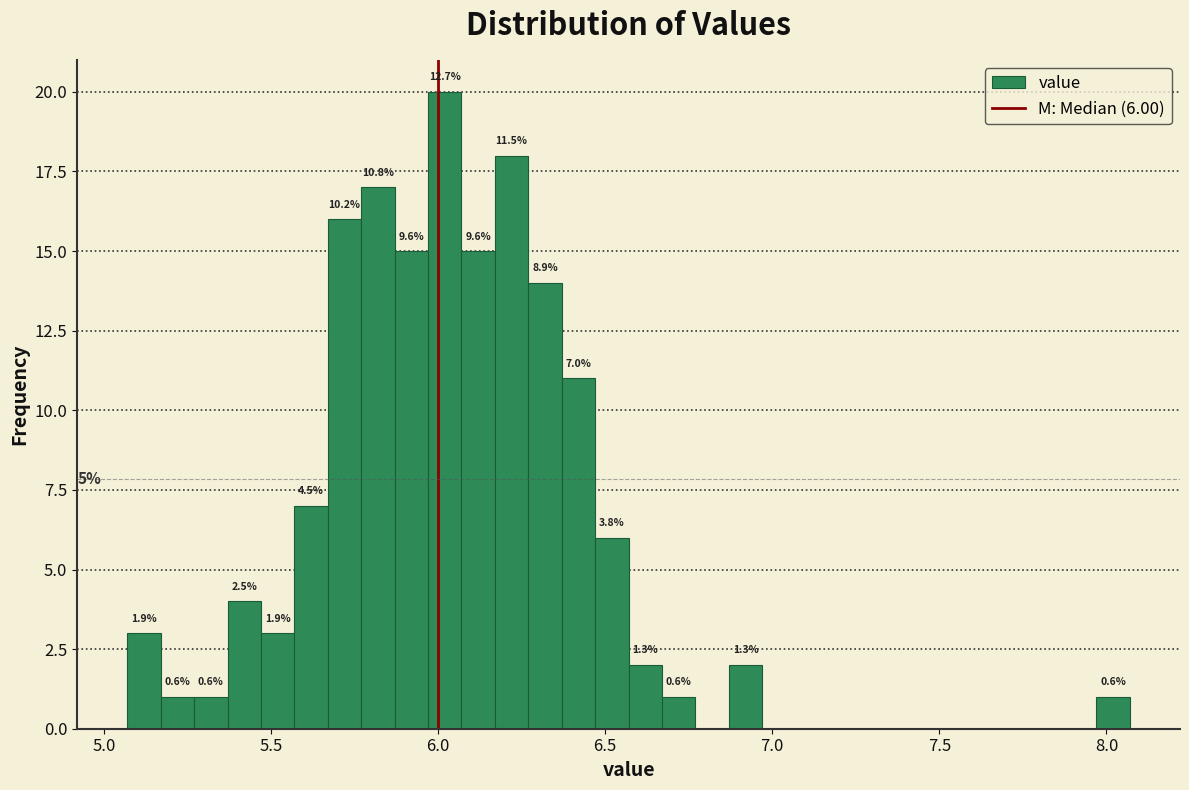

Around what value on the x-axis is the tallest bar? Give the approximate position of its centre, as read against the axis.

6.00